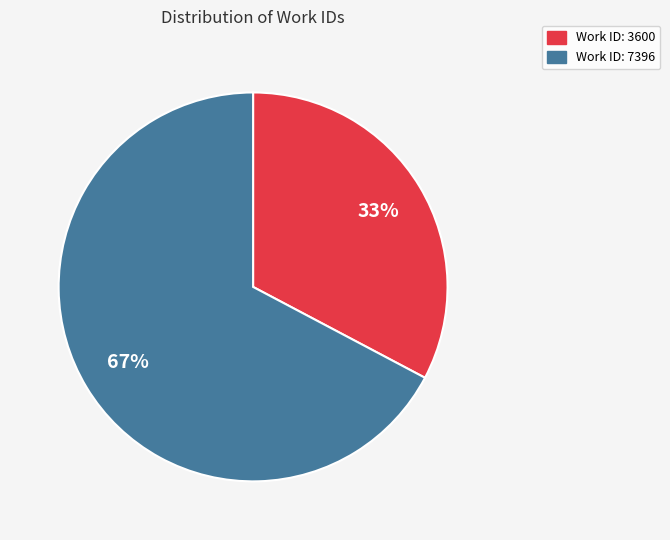

Rank the categories by value from lowest to highest.

Work ID: 3600, Work ID: 7396